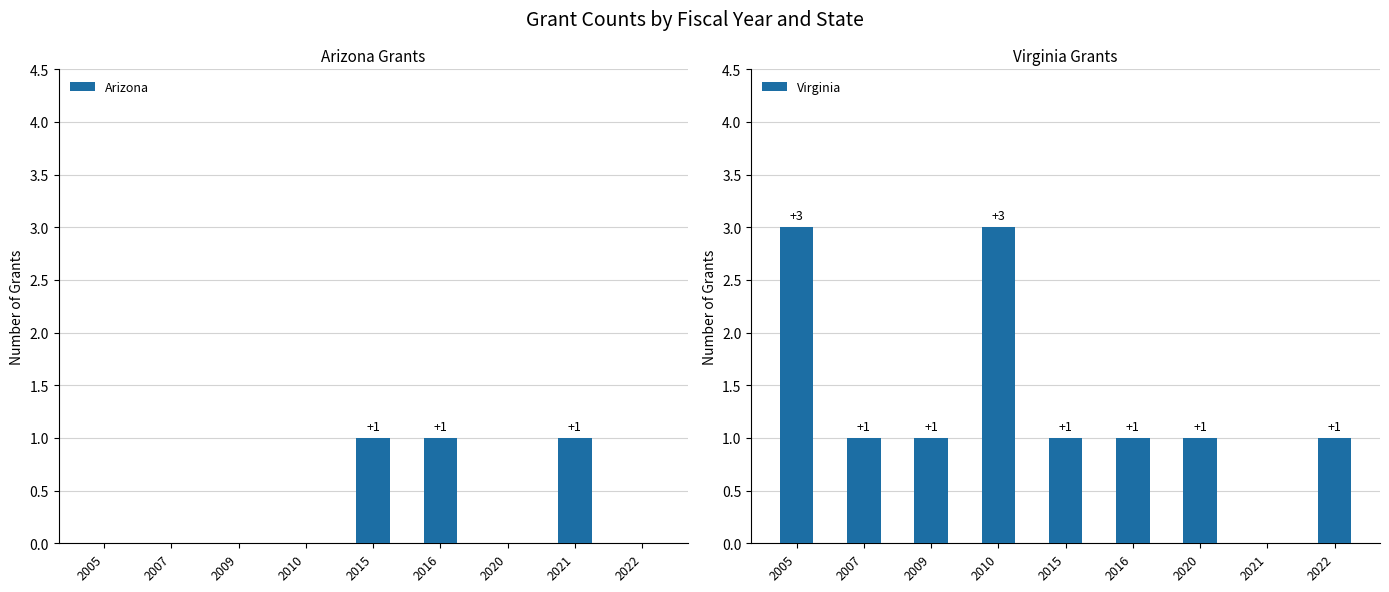

What is the total value across all series at 2005?

3